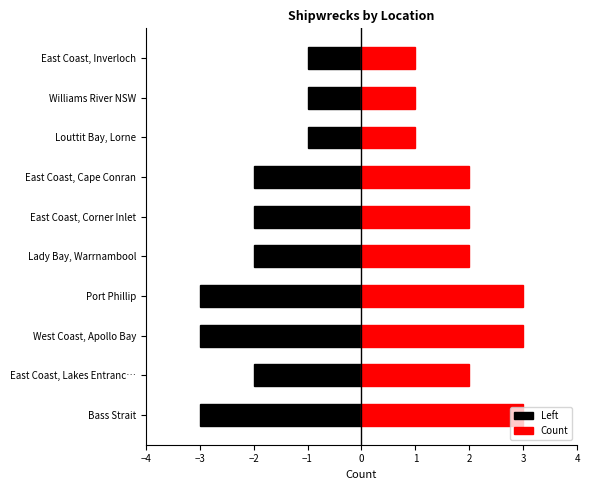

The value at Port Phillip is 4. True or false?

False